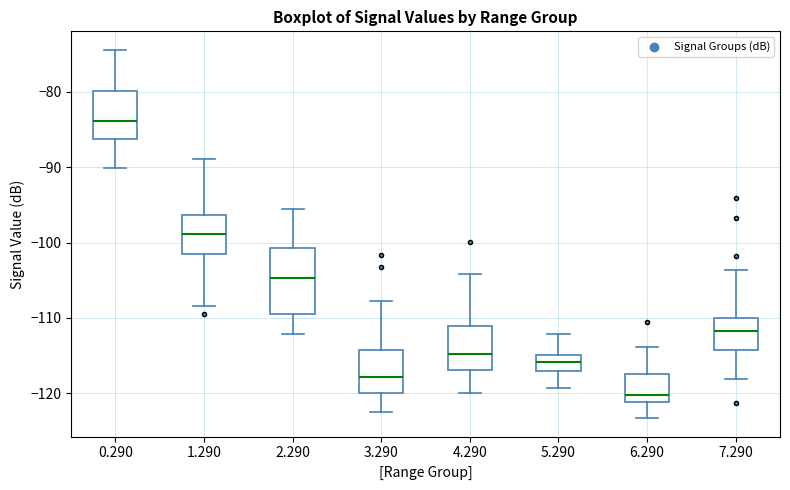

Comparing the boxes themselves (not the whiskers), which one is the tallest?

2.290